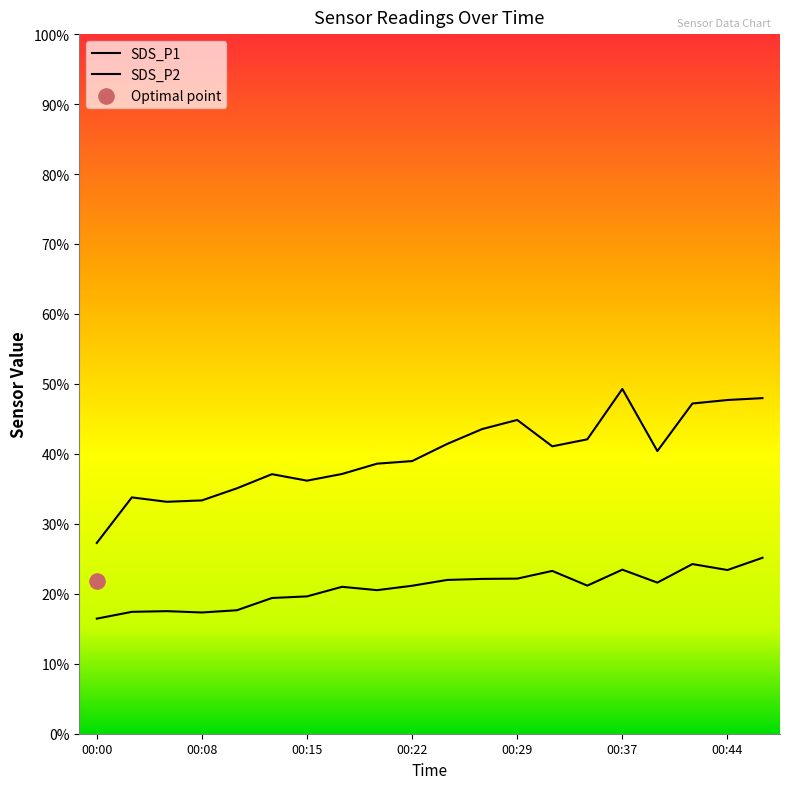

Which series contains the highest Y value?

SDS_P1